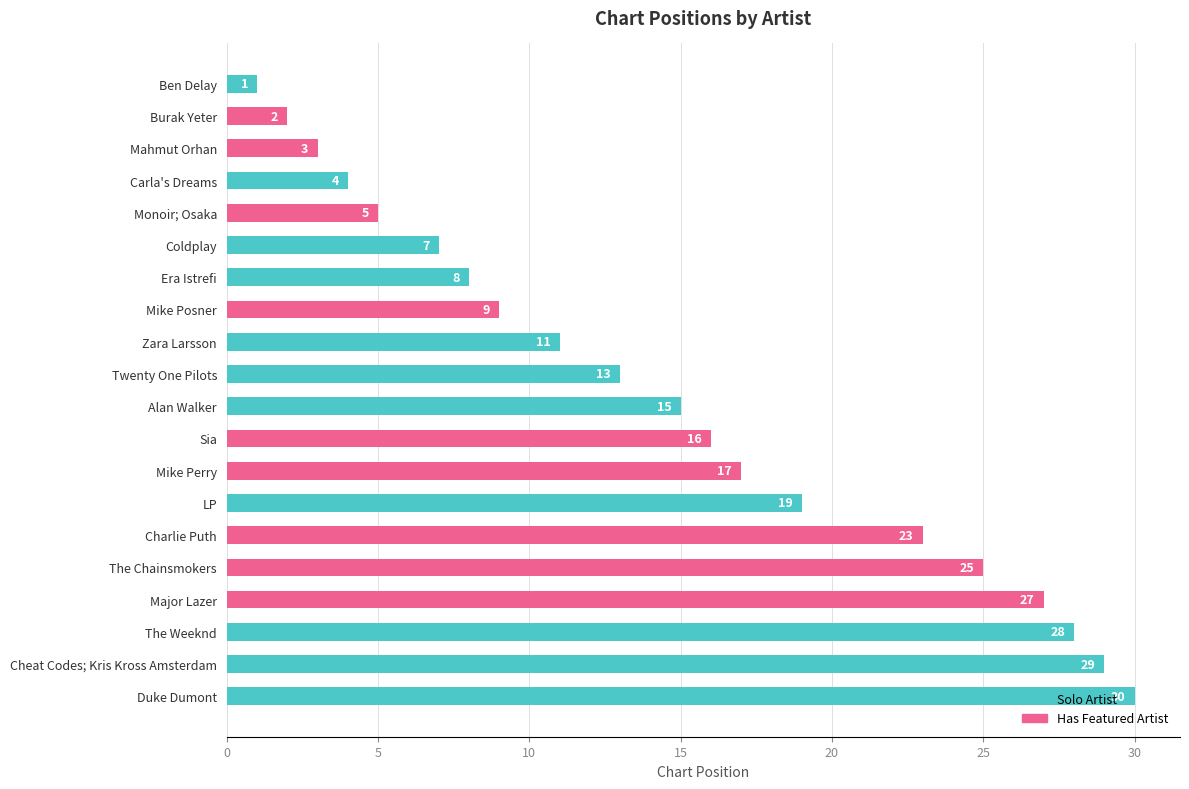

What is the difference between the maximum and second lowest values?

28